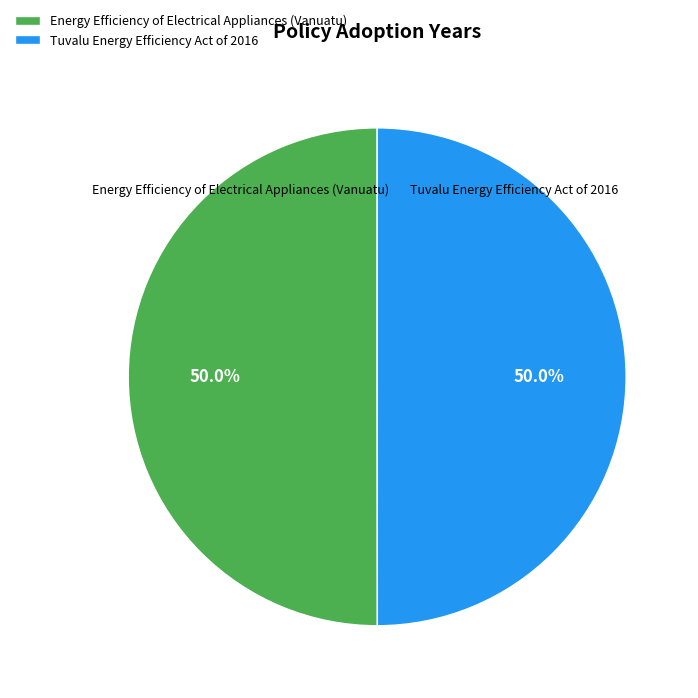

To the nearest percent, what percentage of the pie is Tuvalu Energy Efficiency Act of 2016?

50%